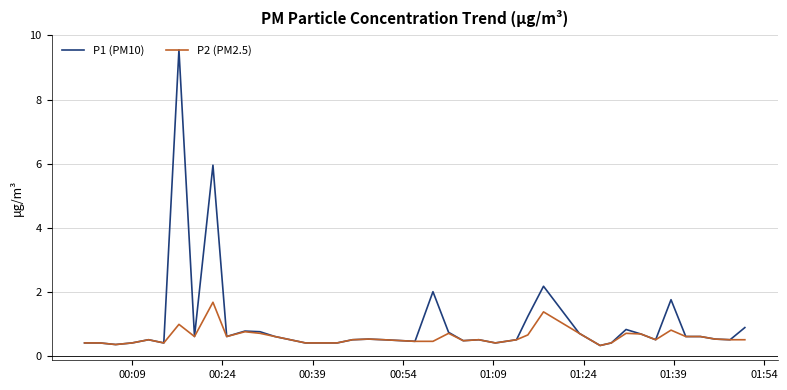

Count the number of data series in this chart.

2